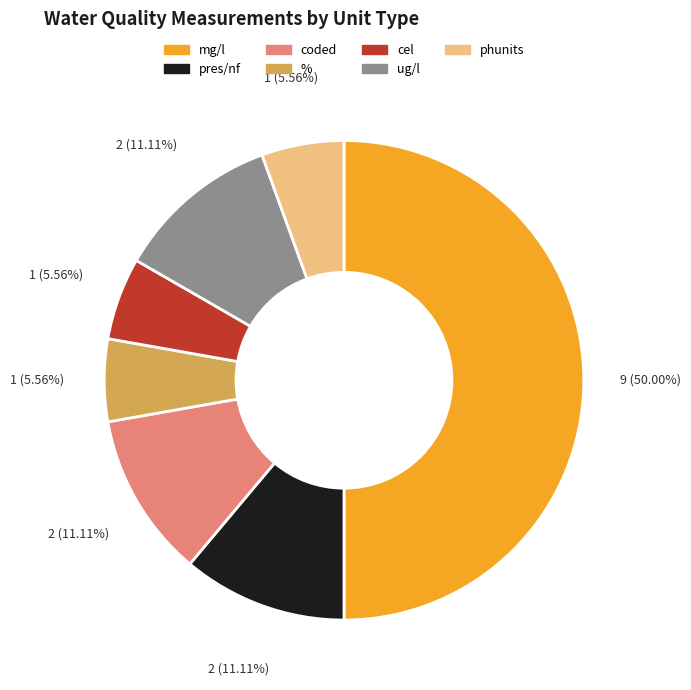

True or false: % accounts for 1% of the total.

False